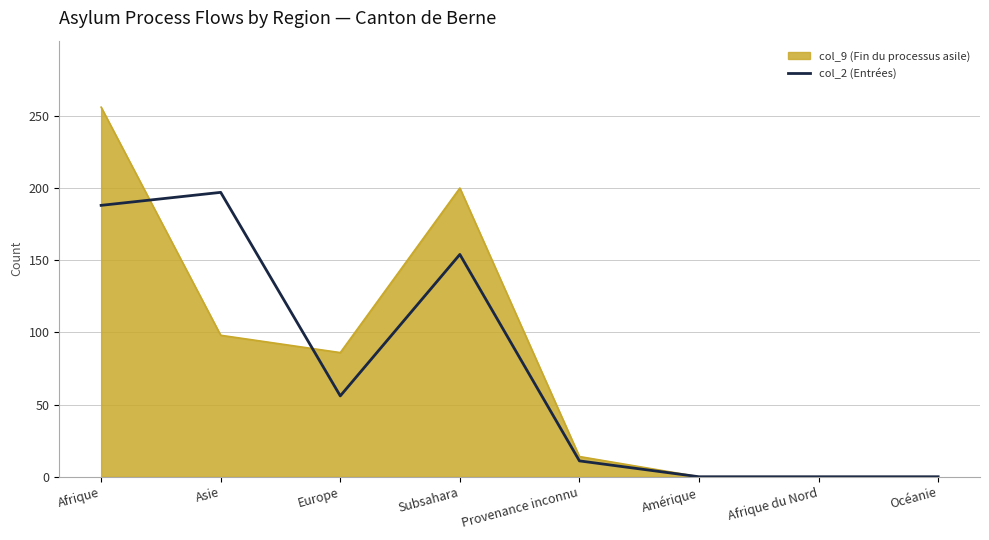

What is the difference between the highest and lowest values at Subsahara?

46